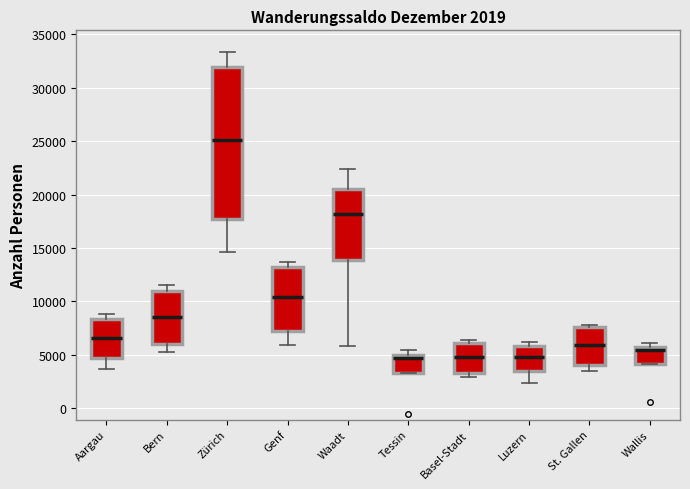

Comparing the boxes themselves (not the whiskers), which one is the tallest?

Zürich